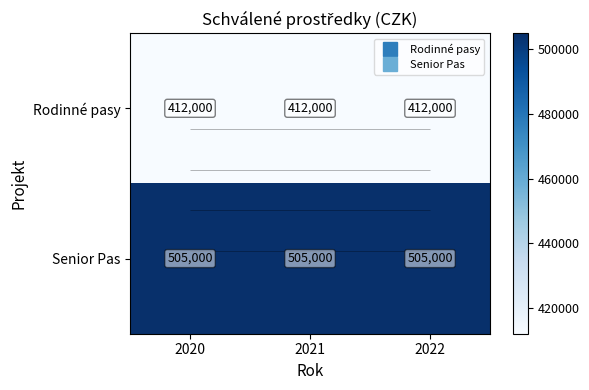

True or false: Rodinné pasy has a value of 412000 at 2021.

True